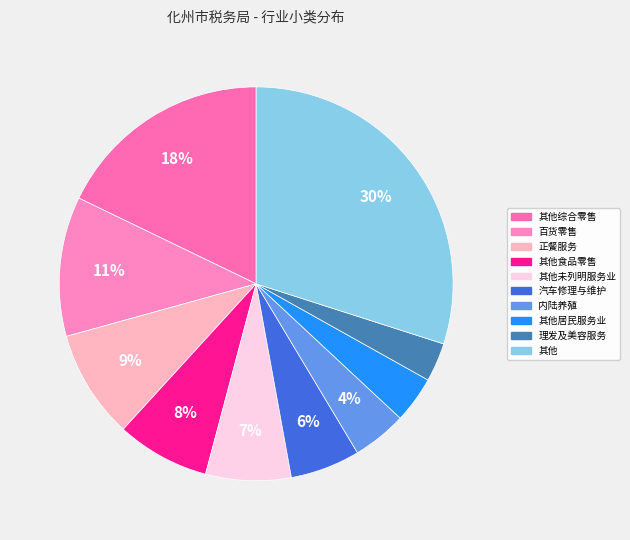

How many slices are in this pie chart?

10